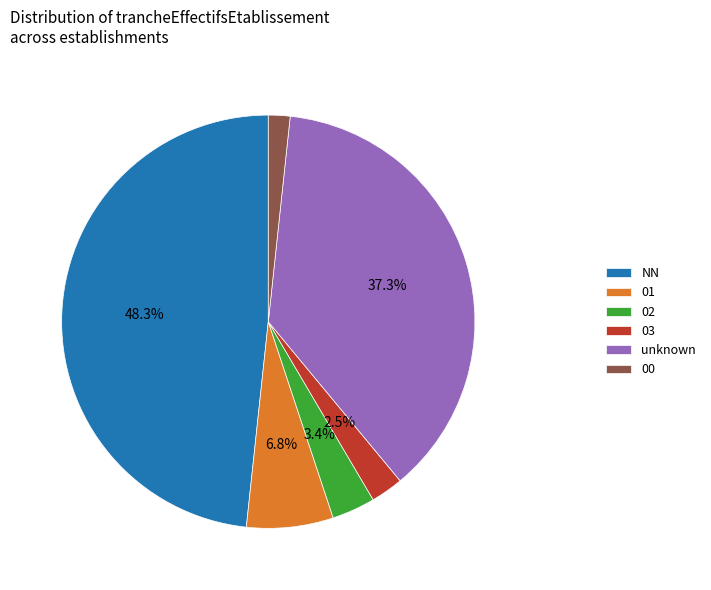

What is the total percentage of 02 and 01?

10.2%